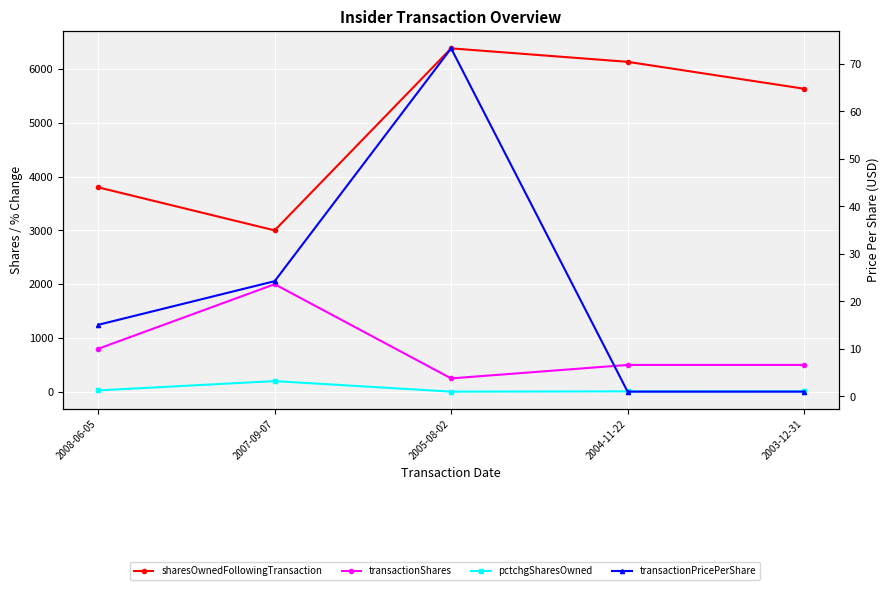

Where does the transactionShares series first go above 500?

2008-06-05